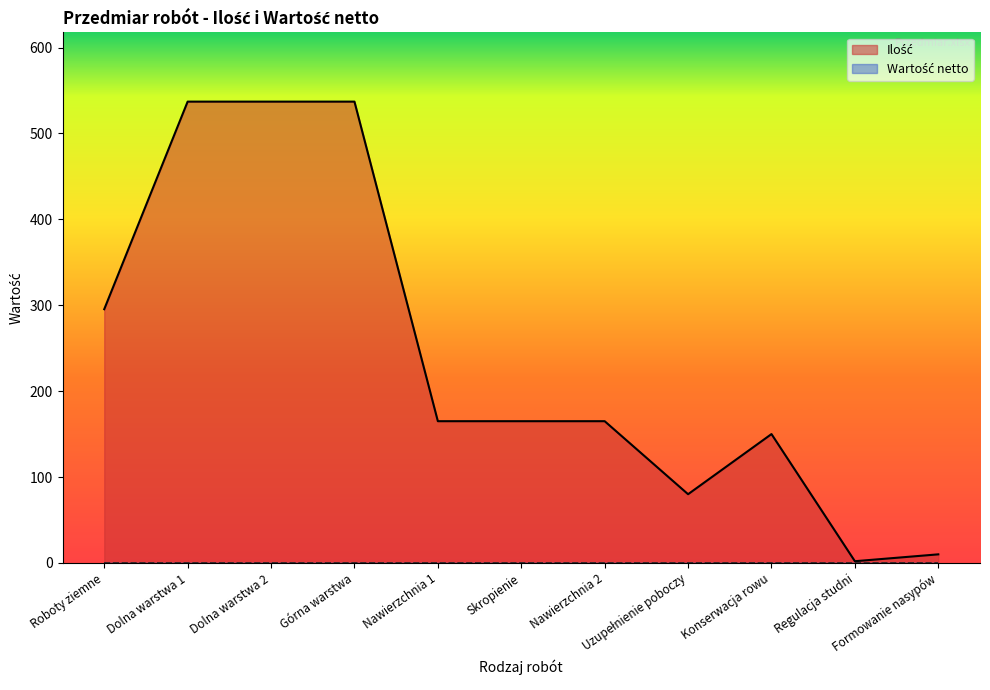

Where does the data first go above 165?

Roboty ziemne